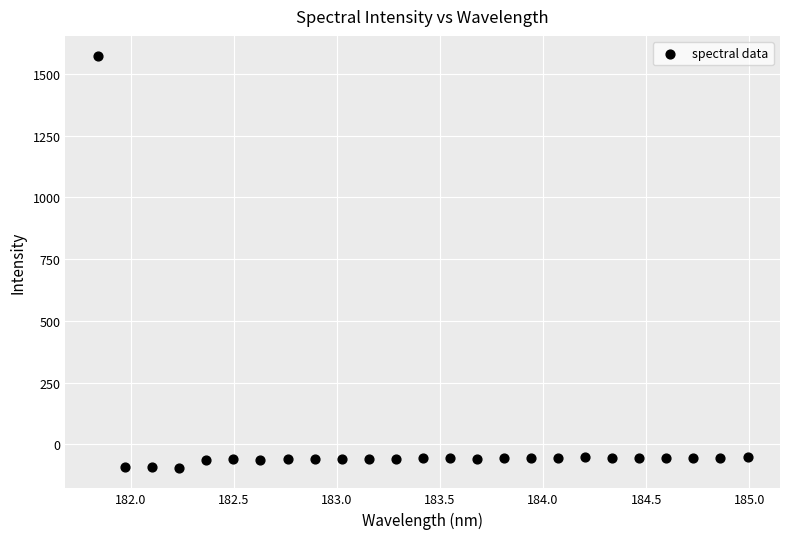

What is the range of Y values (max minus min)?

1666.6